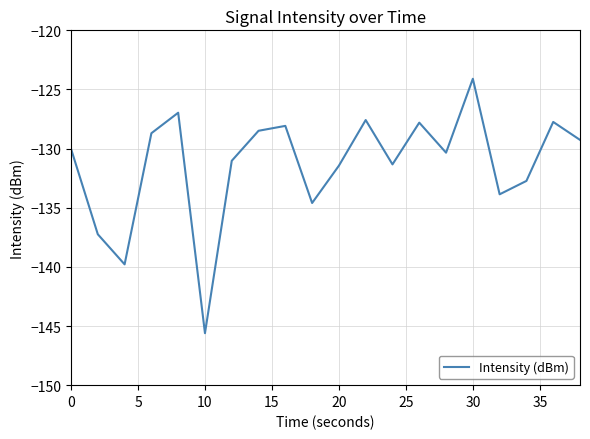

What is the smallest value displayed?

-145.6